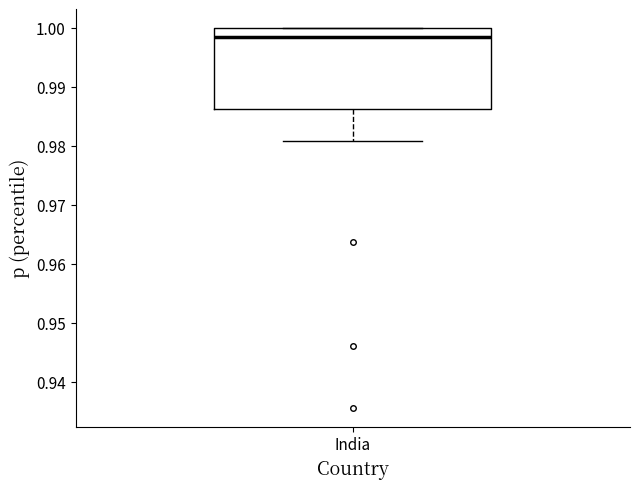

Where is the lower edge of the box for India on the y-axis? The values are not printed on the chart, so give them approximately, as read against the axis.

0.986